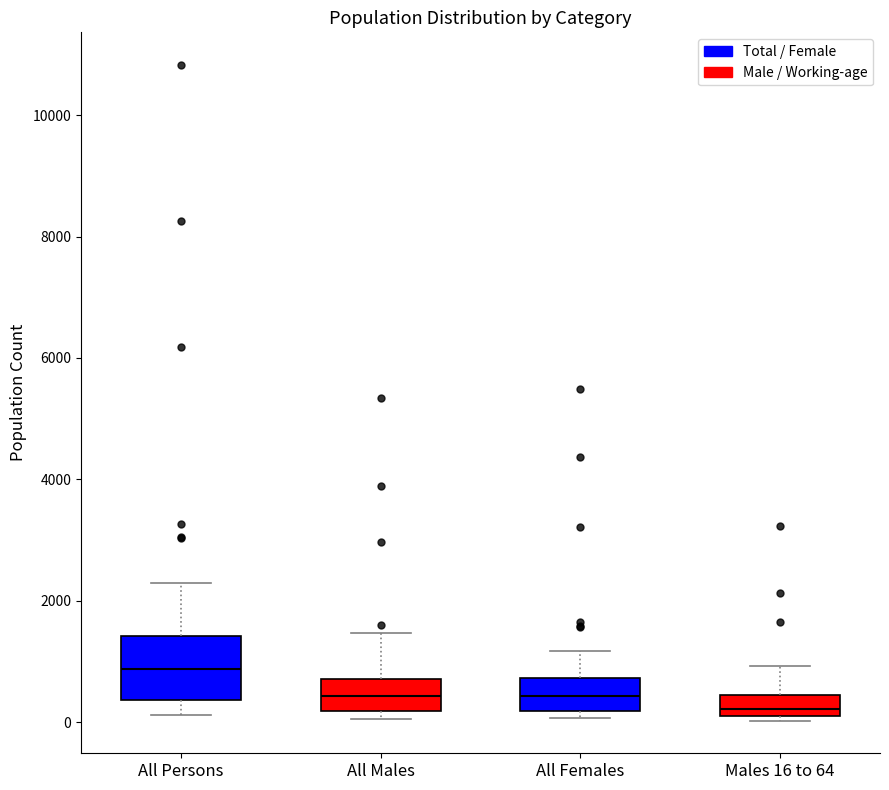

Which box is the tallest, from its lower edge to its upper edge?

All Persons